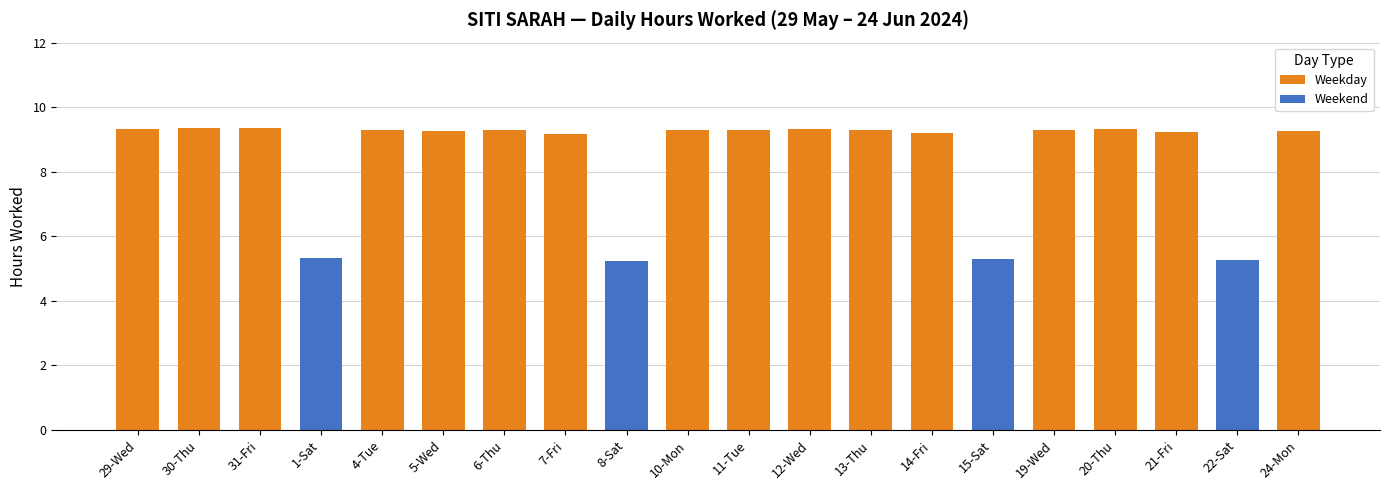

What is the ratio of the value at 13-Thu to the value at 14-Fri?

1.0